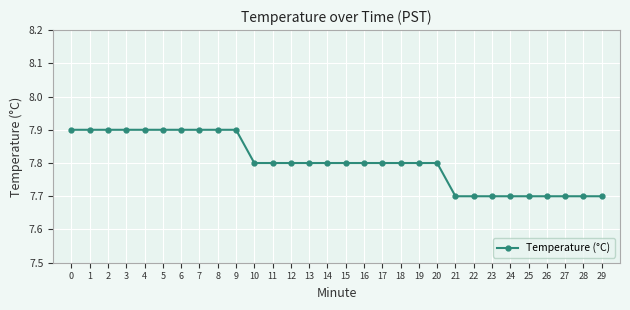

What is the difference between the second highest and second lowest values?

0.2